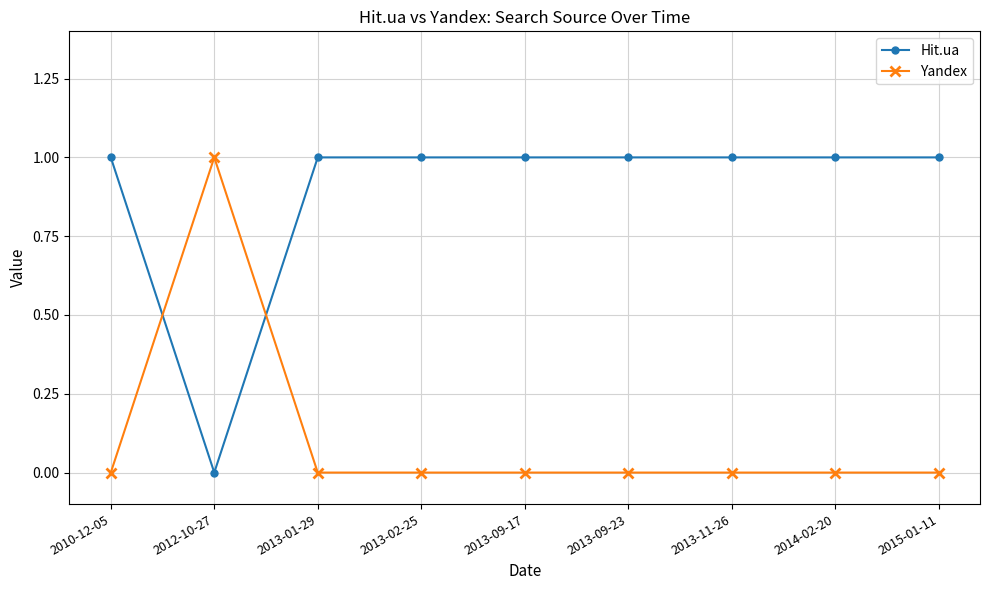

At which category does Hit.ua reach its first local valley?

2012-10-27